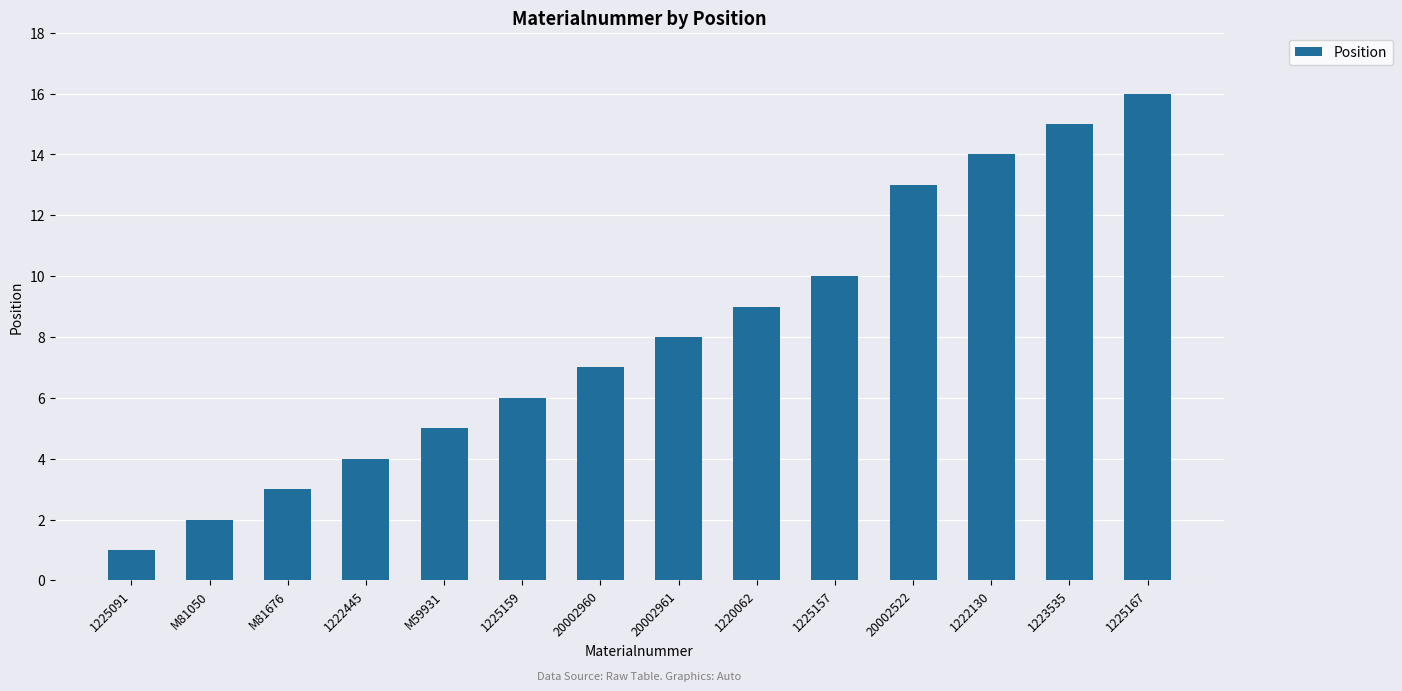

What is the minimum value shown in the chart?

1